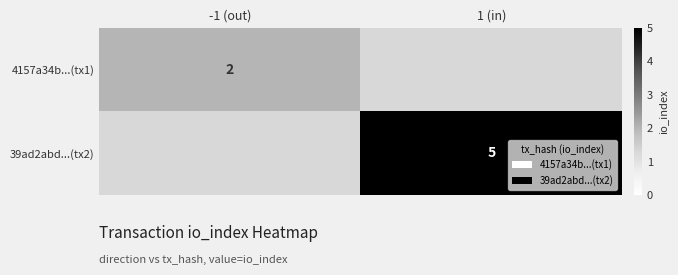

The value of 39ad2abd...(tx2) at 1 (in) is 5. True or false?

True